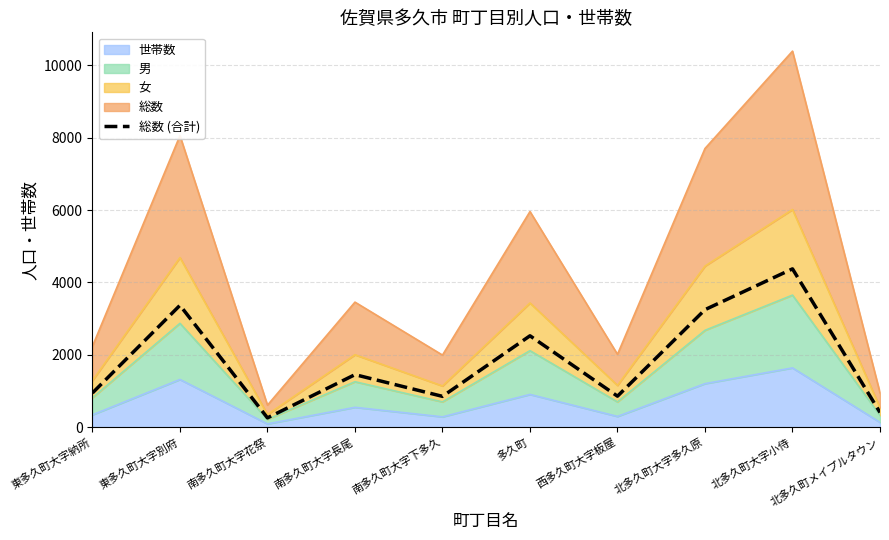

What is the greatest value displayed?

4375